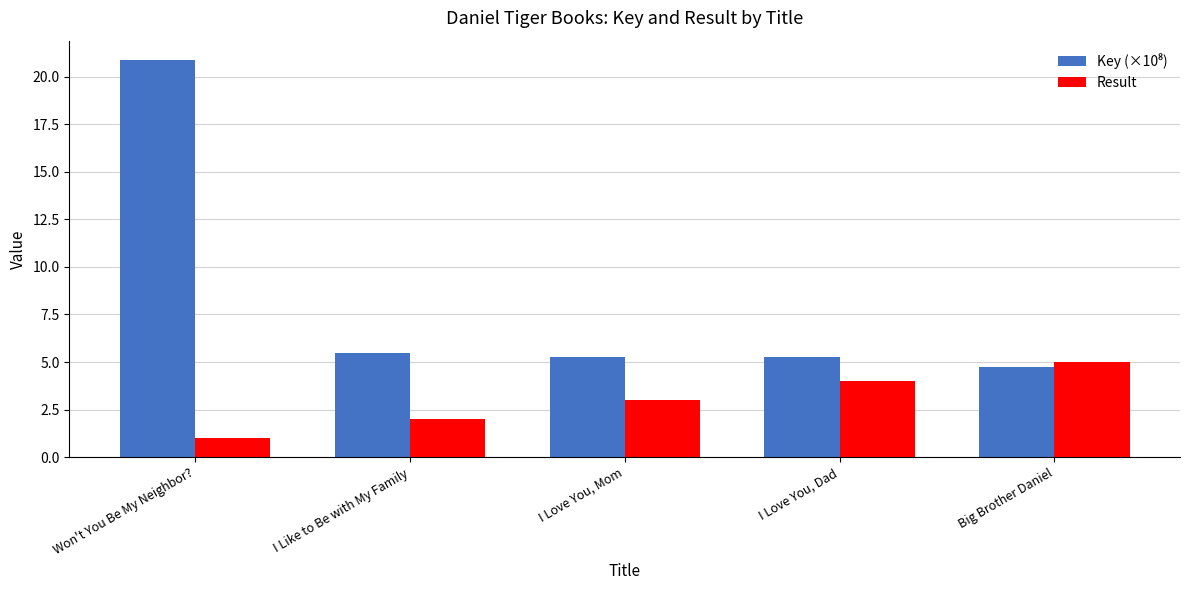

What is the spread (max minus min) of values at Big Brother Daniel?

0.3